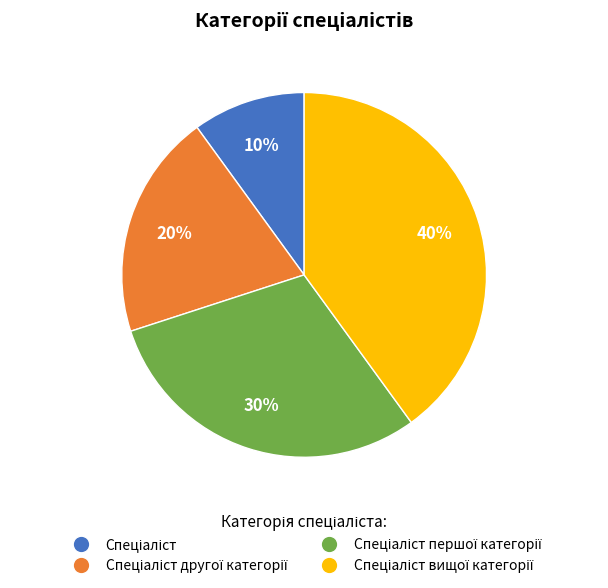

To the nearest percent, what is the average slice percentage?

25%